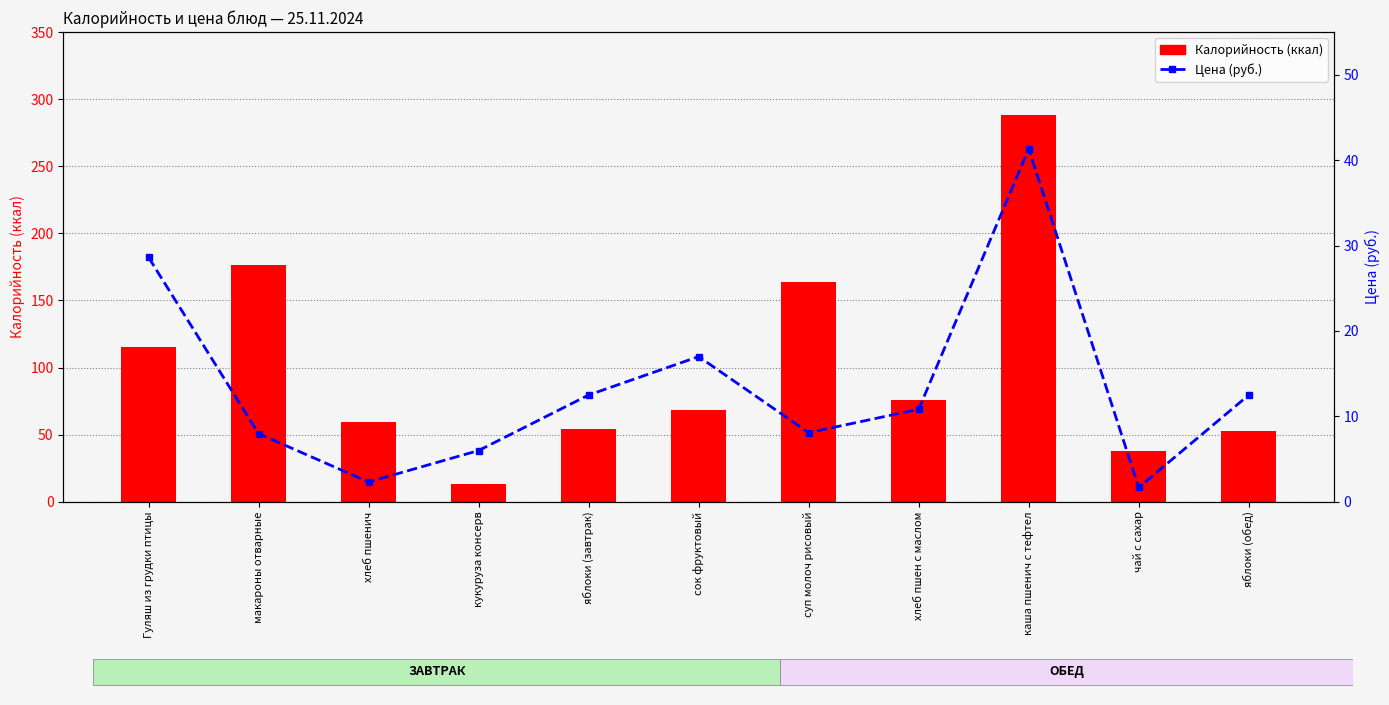

How many data points in Калорийность are less than 68?

5